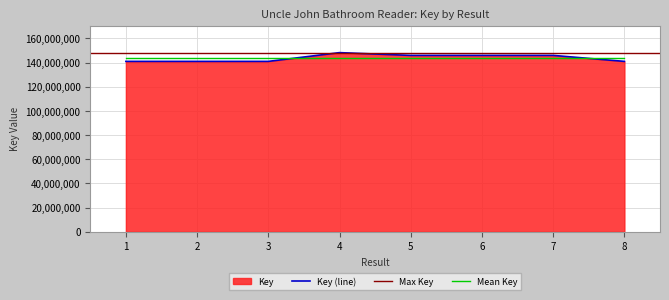

True or false: there are more than 0 points higher than both neighbors.

True